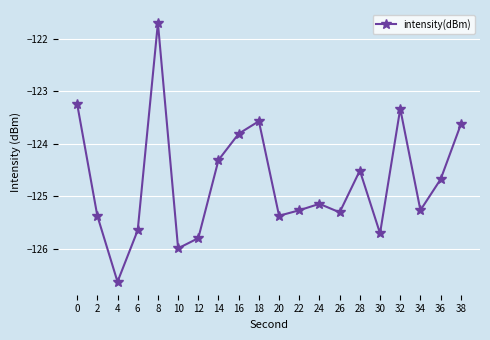

What is the sum of the values at 10 and 24?

-251.1